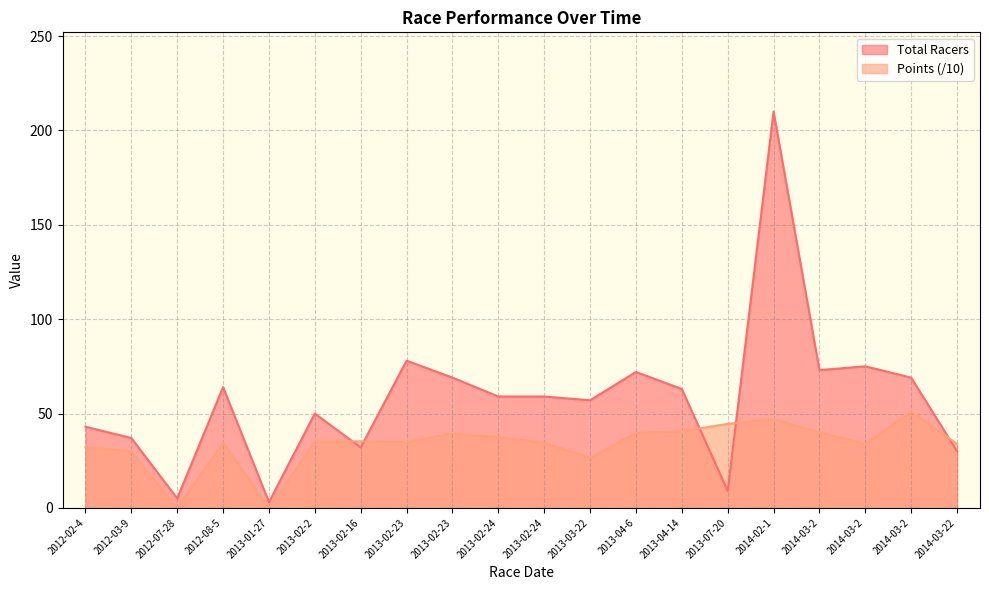

Rank the series by their maximum value, from highest to lowest.

Total Racers, Points (/10)